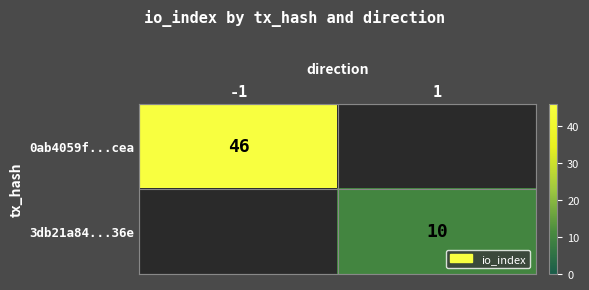

The value of 3db21a84...36e at 1 is 10. True or false?

True